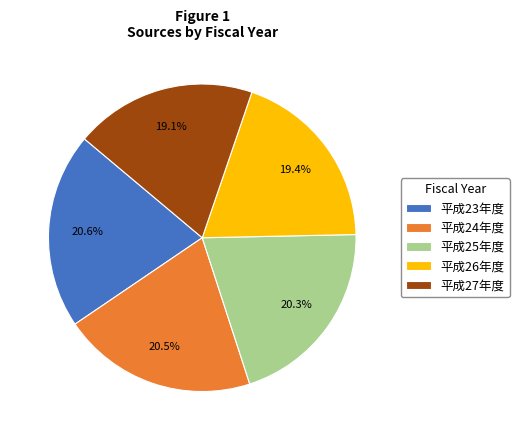

To the nearest percent, what percentage of the pie is 平成25年度?

20%